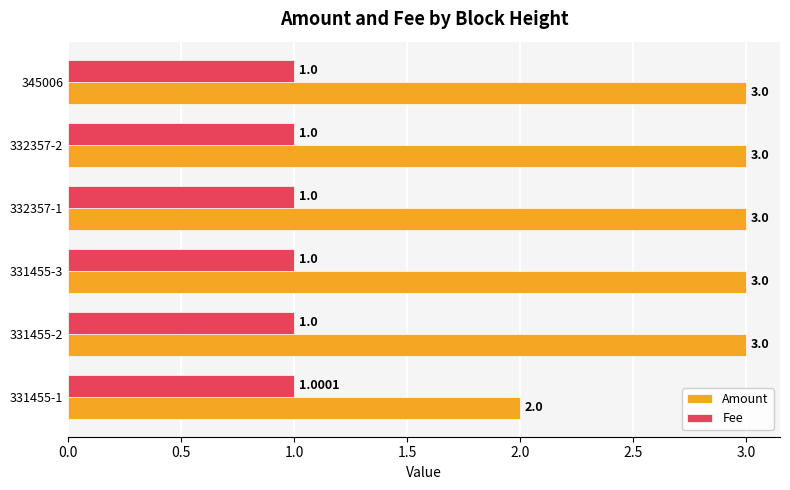

At how many categories does at least one series exceed 1?

6